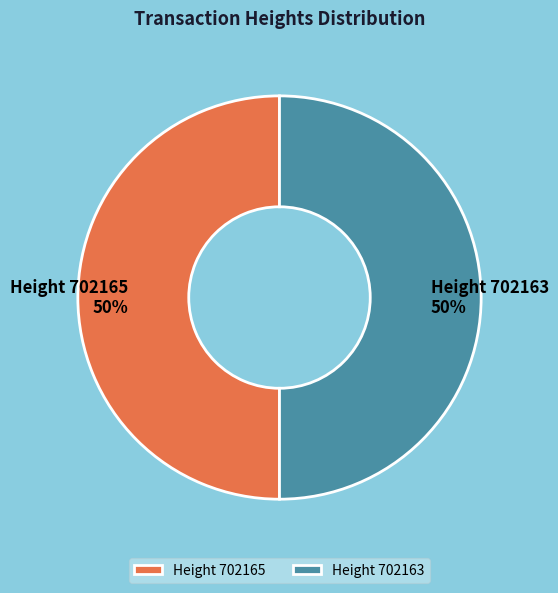

Approximately how many times larger is the value at Height 702163 compared to Height 702165?

1.0